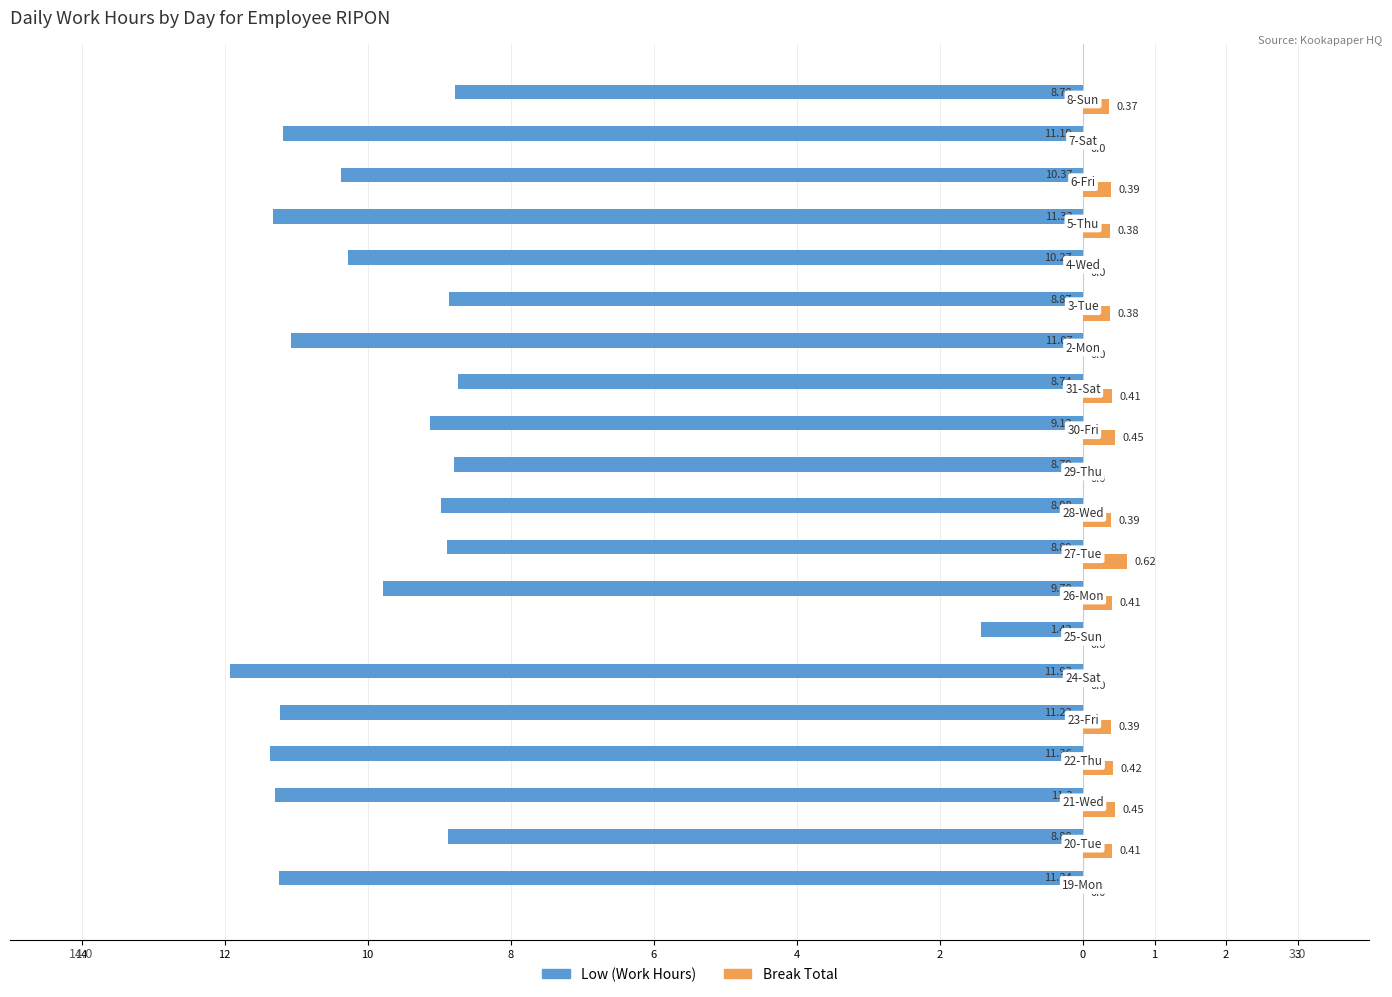

What are all the series names shown in the legend?

Low (Work Hours), Break Total